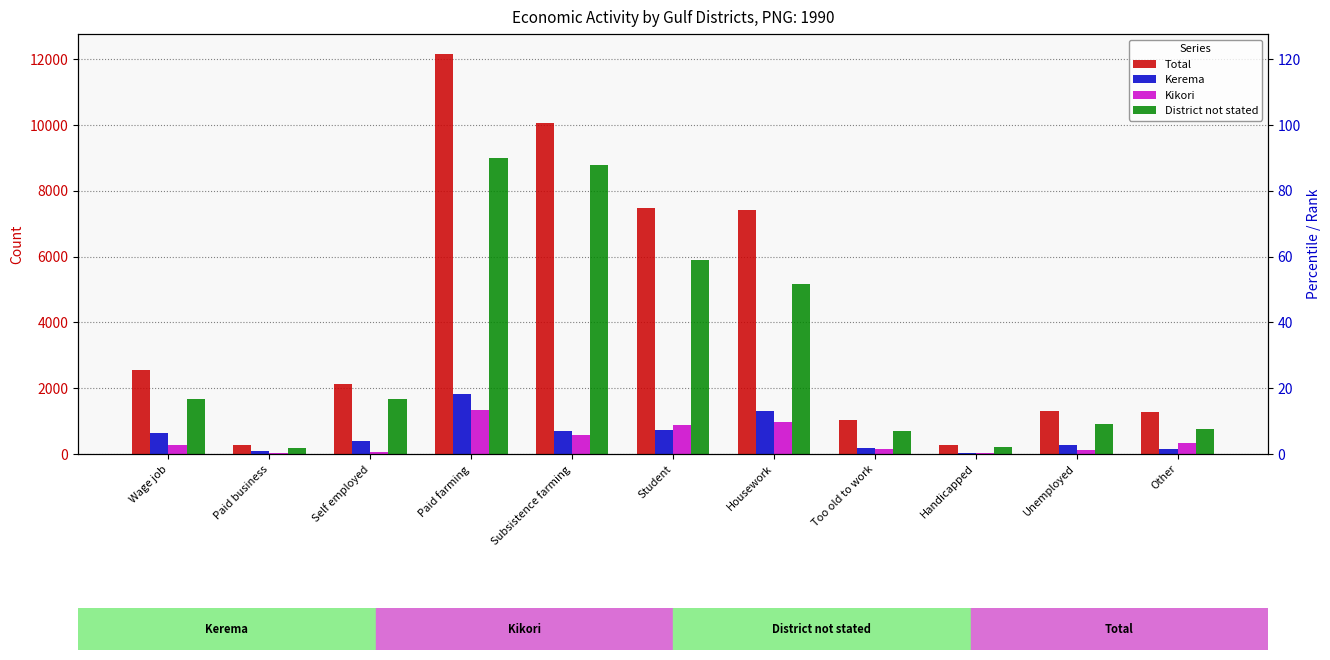

True or false: Kikori has a value of 910 at Paid farming.

False